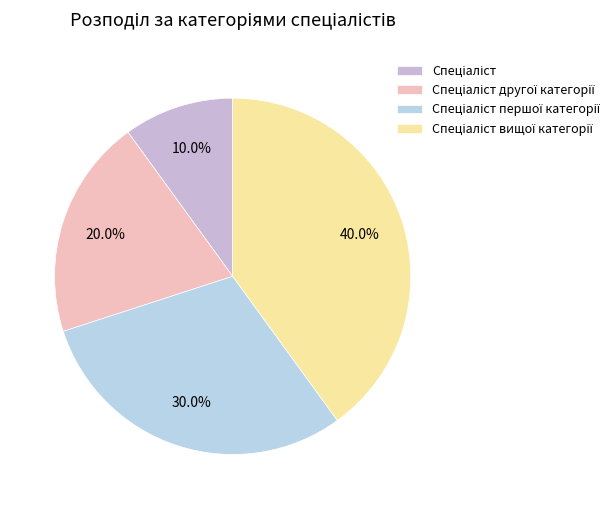

Rank the categories by value from highest to lowest.

Спеціаліст вищої категорії, Спеціаліст першої категорії, Спеціаліст другої категорії, Спеціаліст